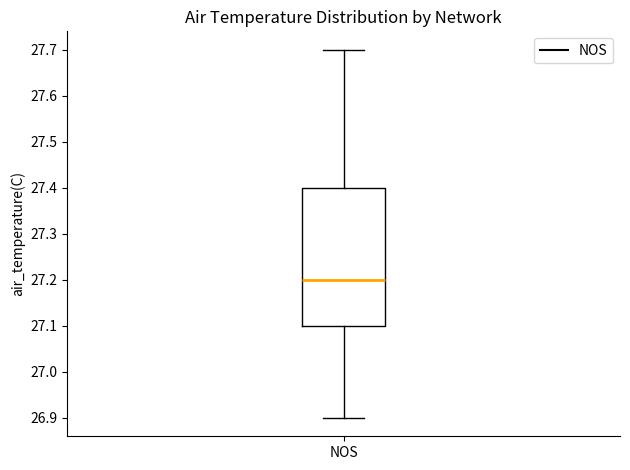

Where is the upper edge of the box for NOS on the y-axis? The values are not printed on the chart, so give them approximately, as read against the axis.

27.4